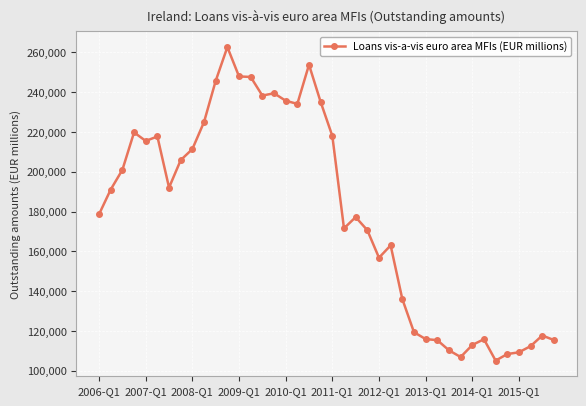

What is the average value?

178902